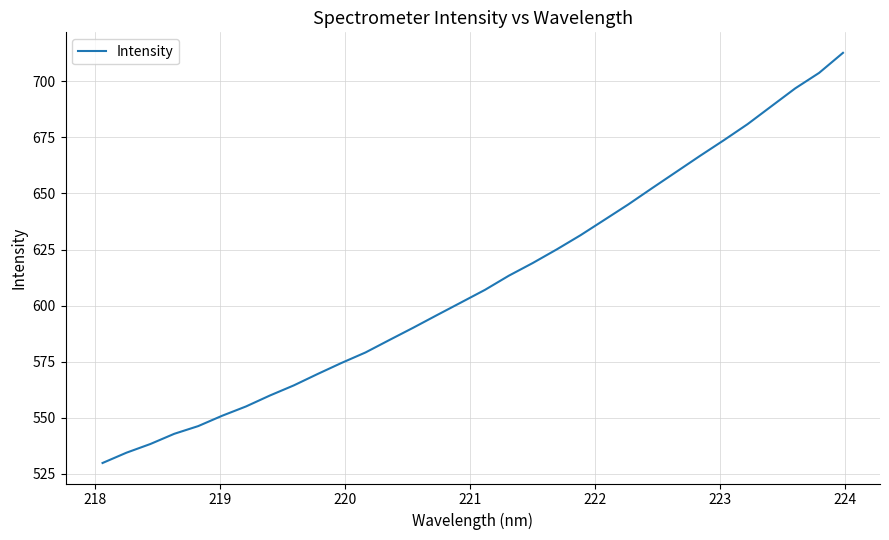

What is the difference between the maximum and minimum values?

183.0